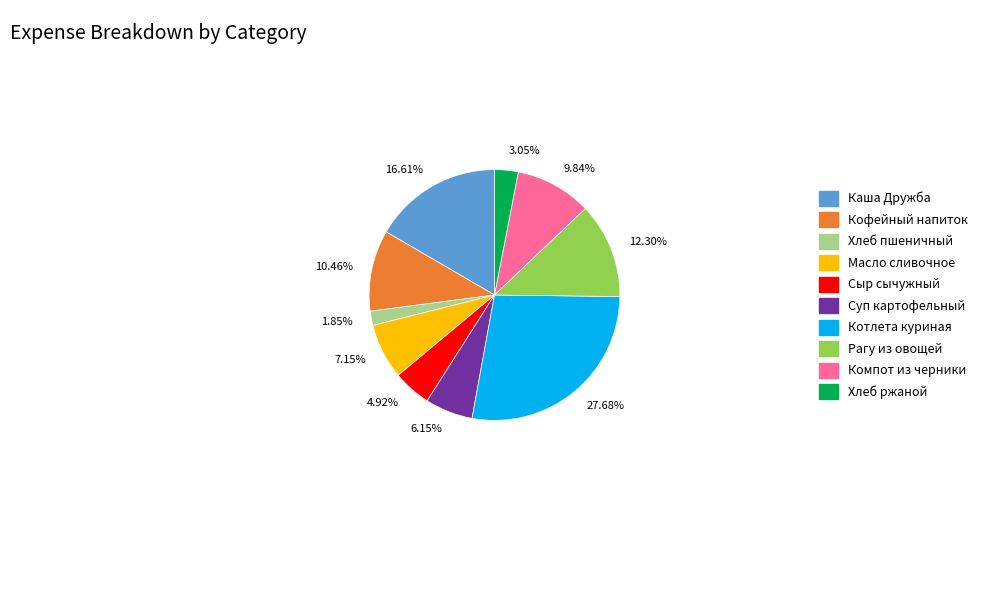

Is there a majority slice in this chart?

No